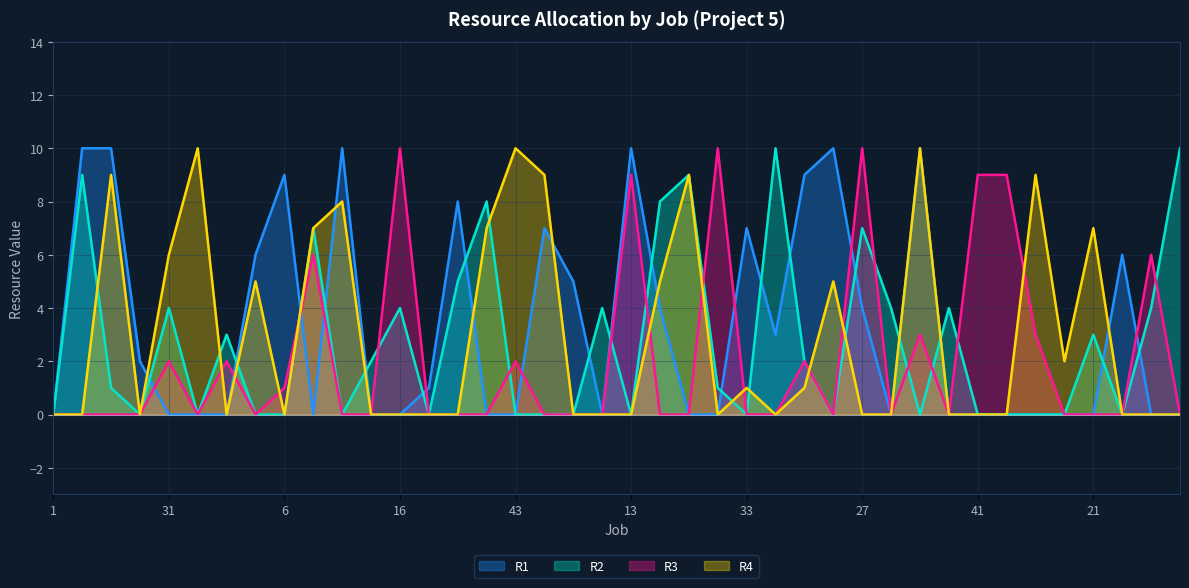

Which series ends up on top after the final intersection of R4 and R3?

R4